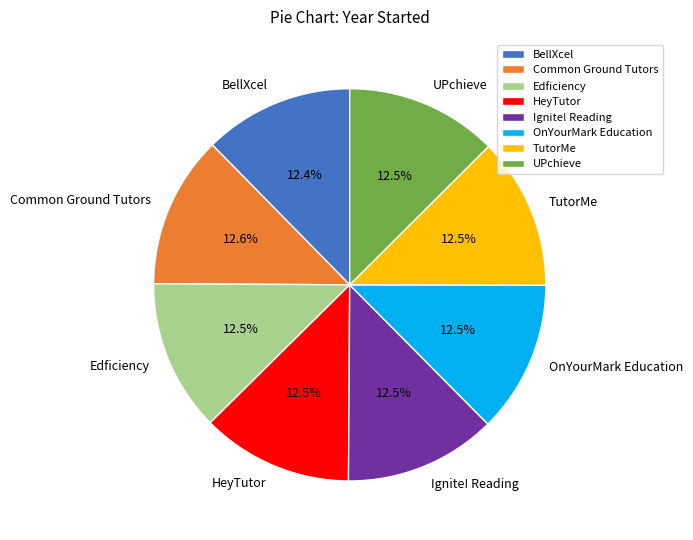

What is the ratio of the value at UPchieve to the value at BellXcel?

1.0